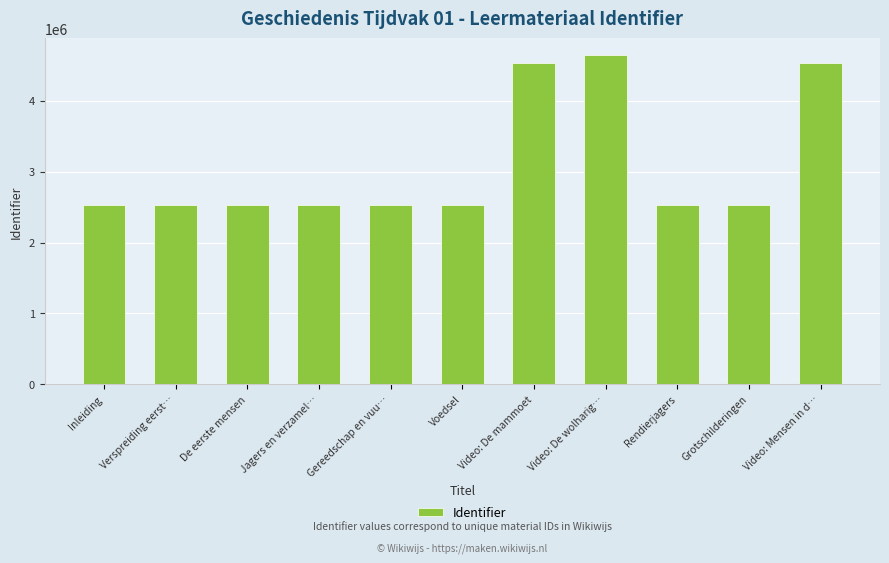

What is the ratio of the value at Voedsel to the value at Inleiding?

1.0